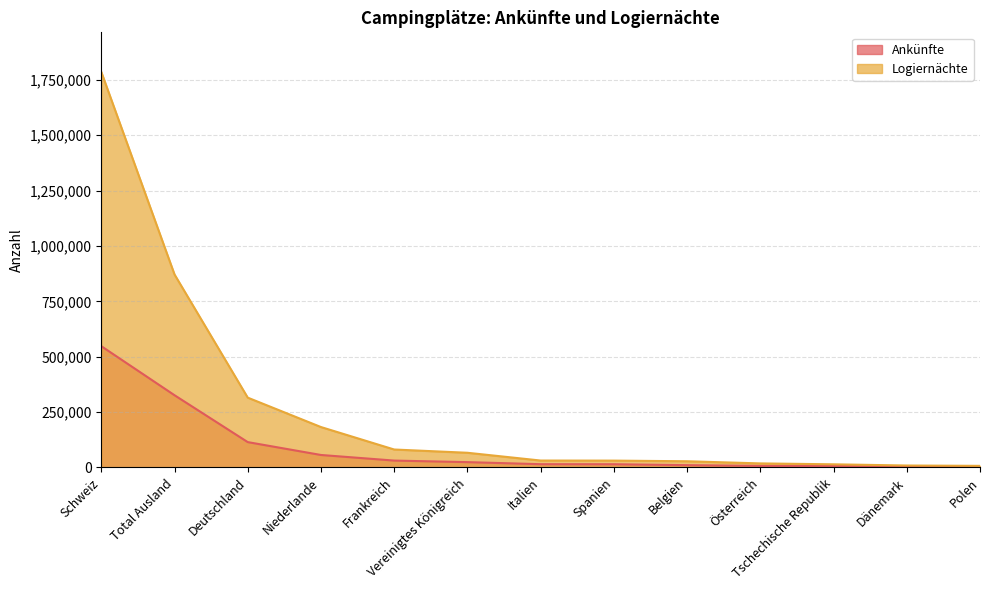

Which category has the lowest value in the Logiernächte series?

Polen